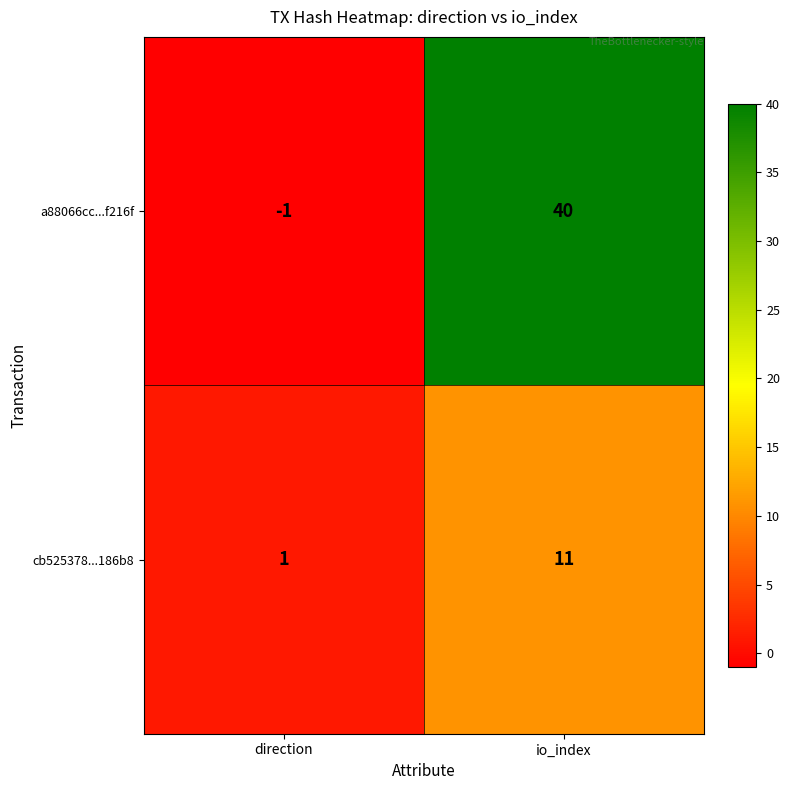

Which category has the lowest value across all series?

direction